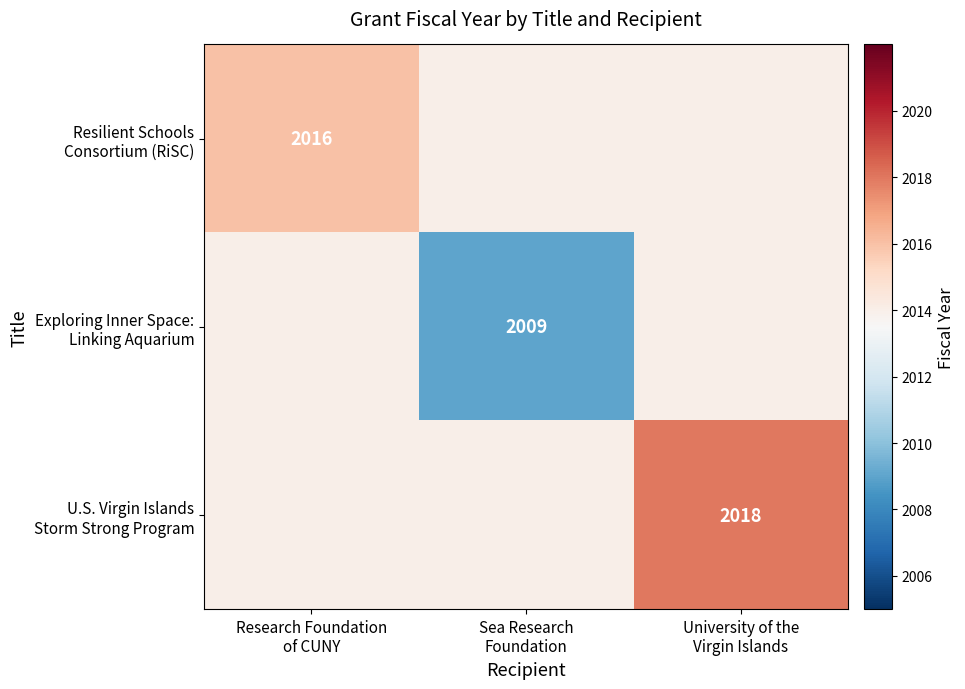

What is the sum of the U.S. Virgin Islands Storm Strong Program values at University of the Virgin Islands and Sea Research Foundation?

4032